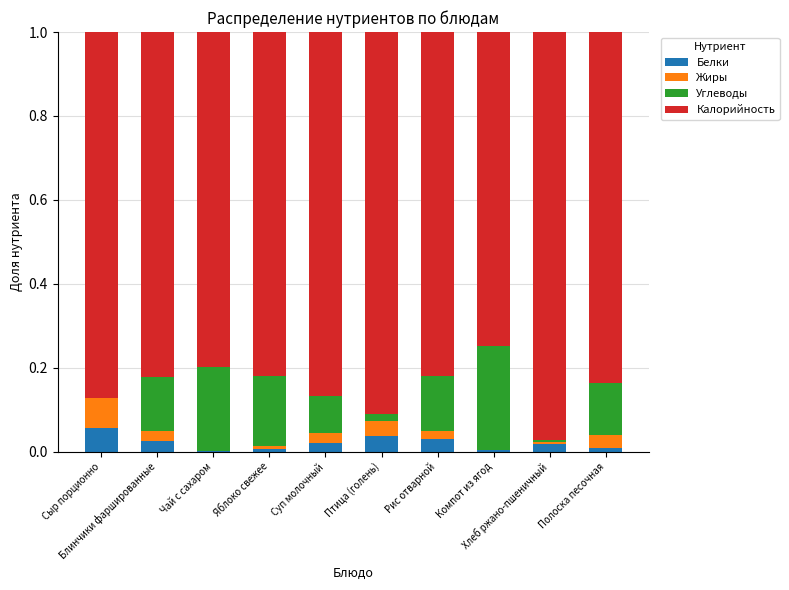

Is it true that Жиры equals 0.0 at Рис отварной?

True